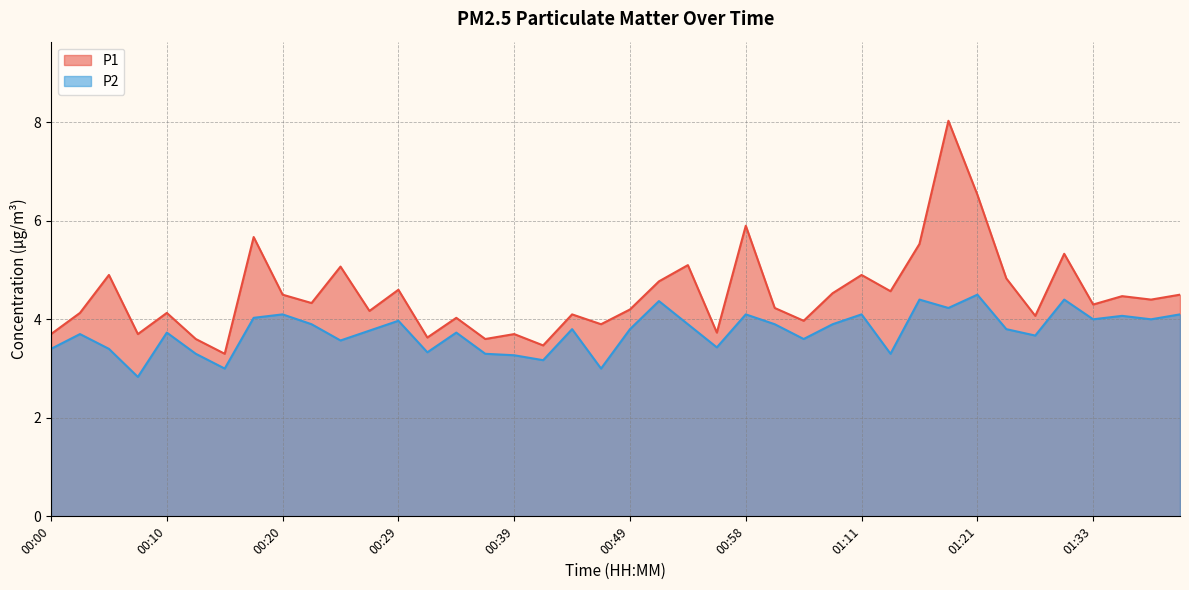

At how many categories does at least one series exceed 5?

8